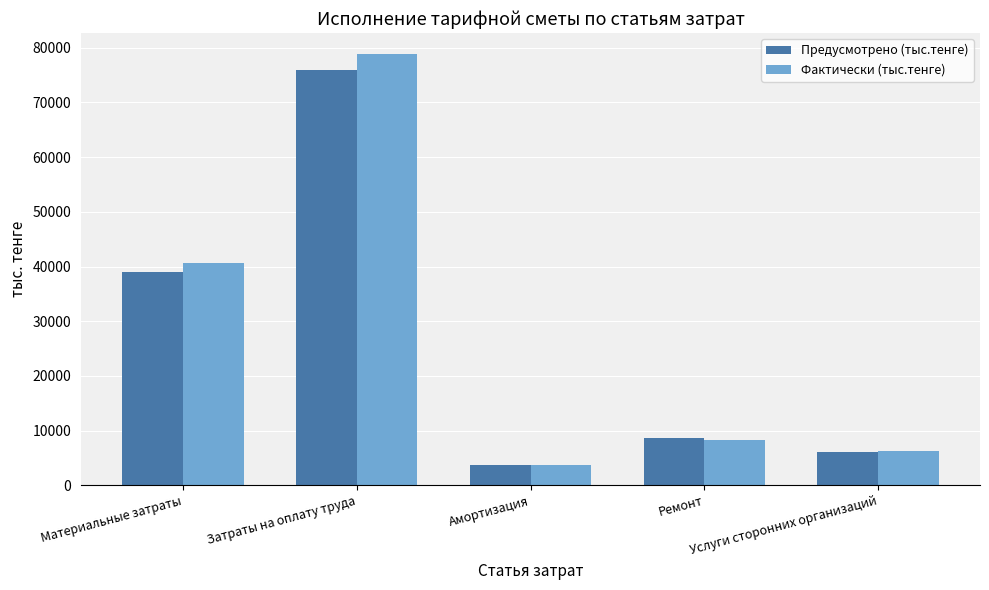

What is the label of the 3rd bar from the left?

Амортизация